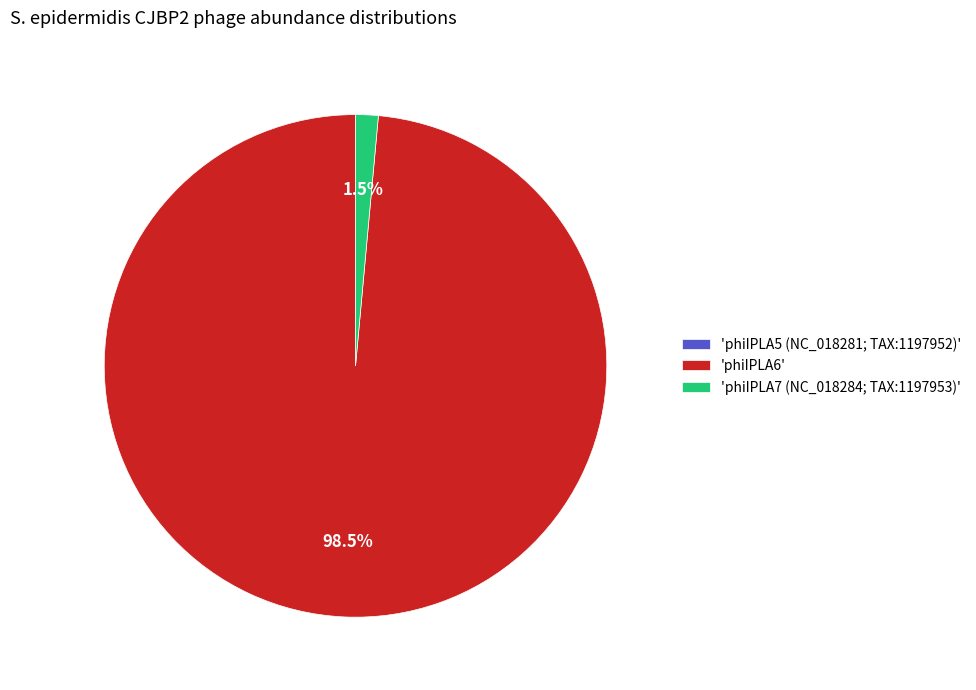

What is the majority slice?

'phiIPLA6'